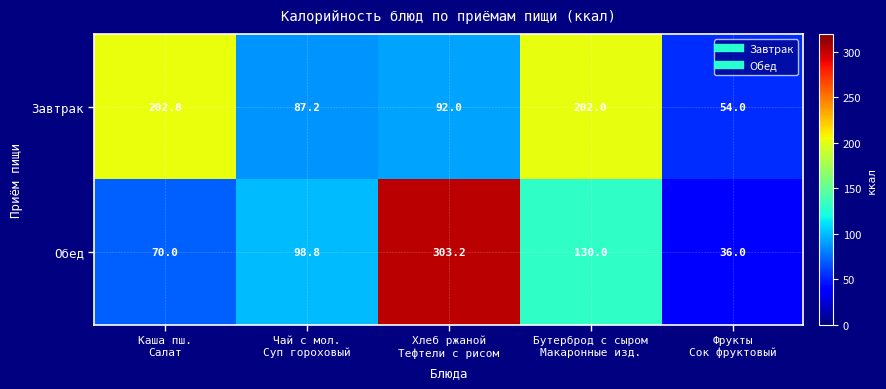

List the series in order of their peak value, highest first.

Обед, Завтрак